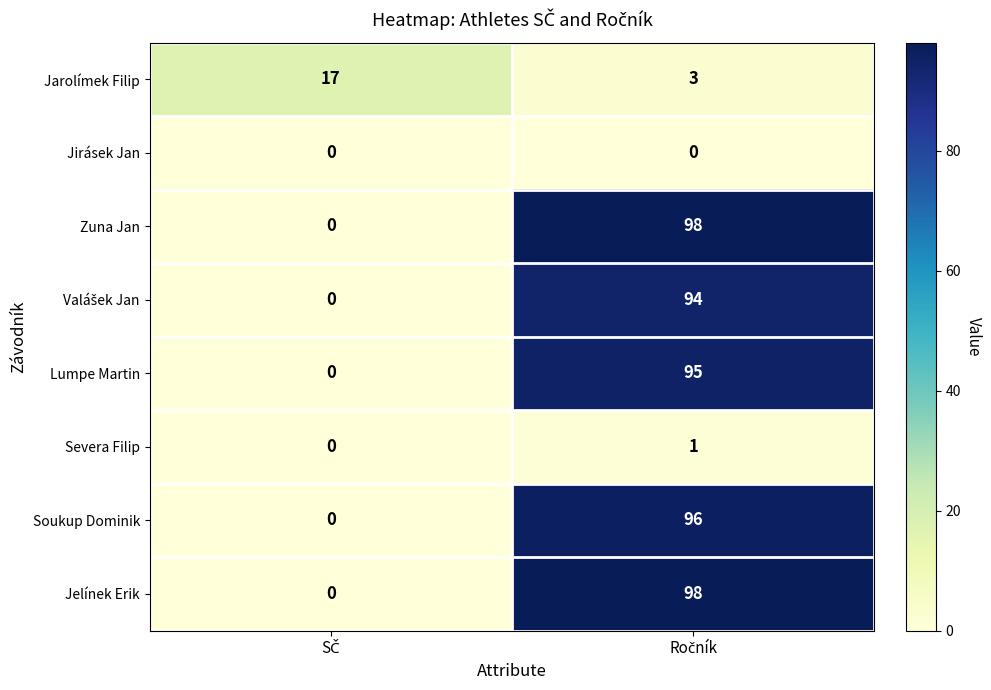

What is the difference between the maximum and minimum values in the Zuna Jan series?

98